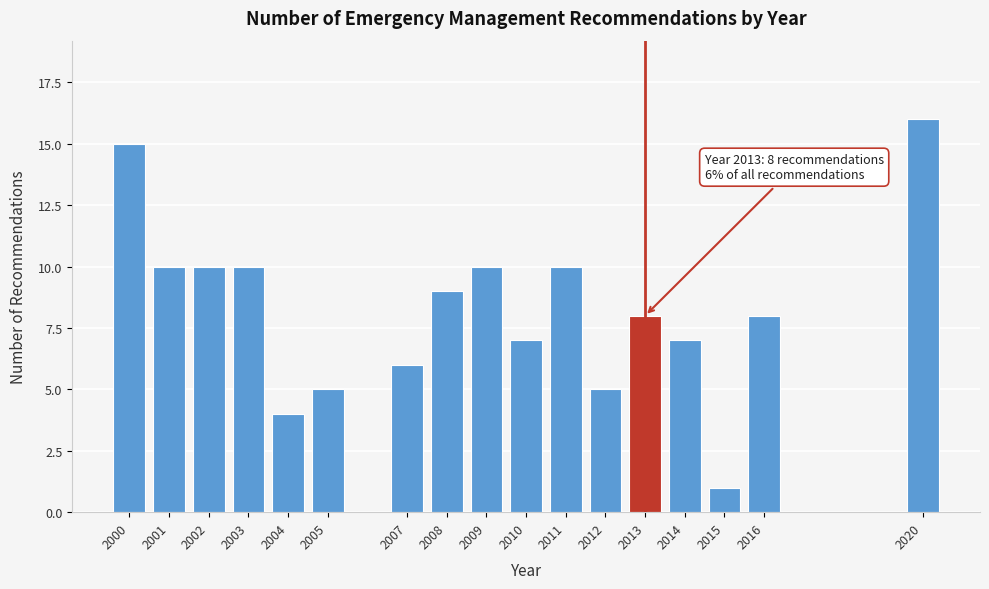

Reading left to right, transcribe all the data shown in this chart.

15	10	10	10	4	5	6	9	10	7	10	5	8	7	1	8	16